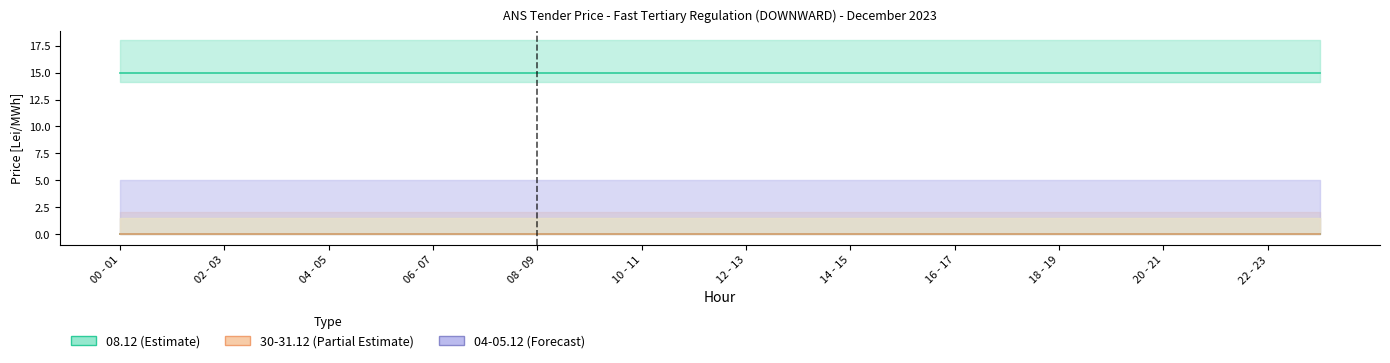

Is this an area chart (filled region under the line)?

No